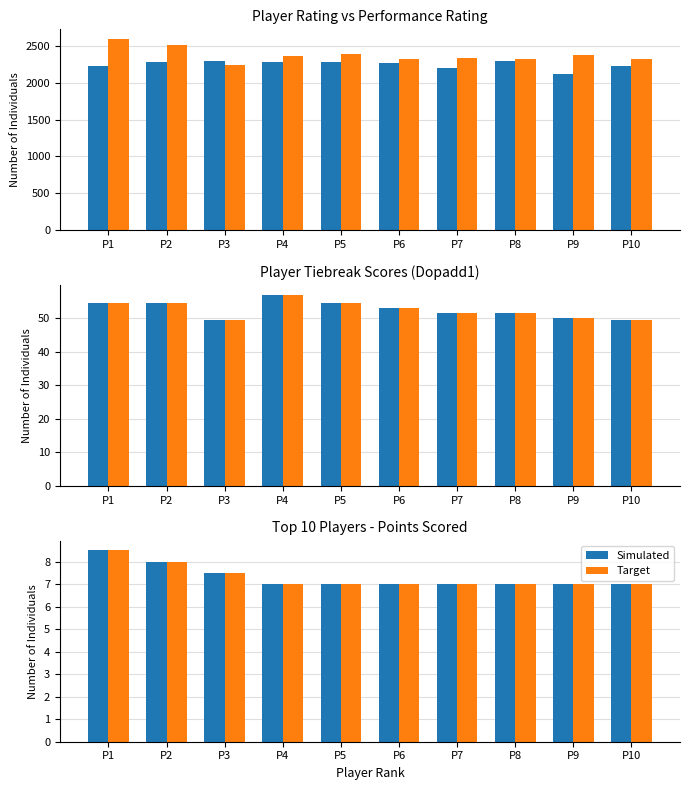

How many groups of bars are there?

10